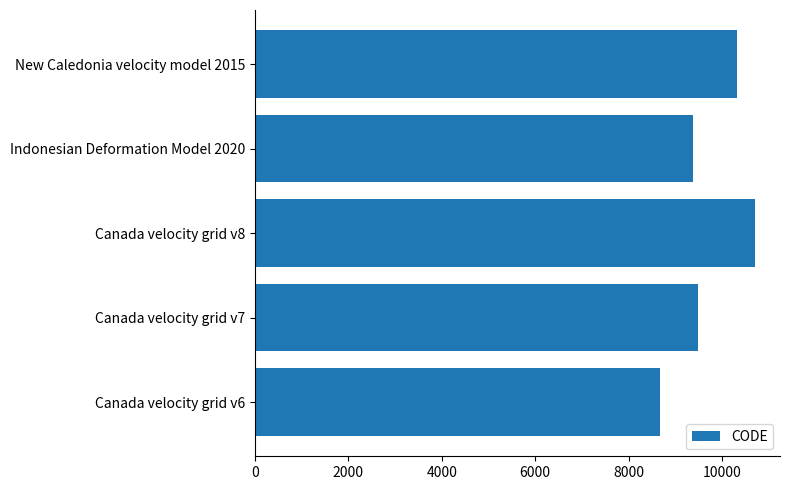

What is the change in value from Indonesian Deformation Model 2020 to New Caledonia velocity model 2015?

+948